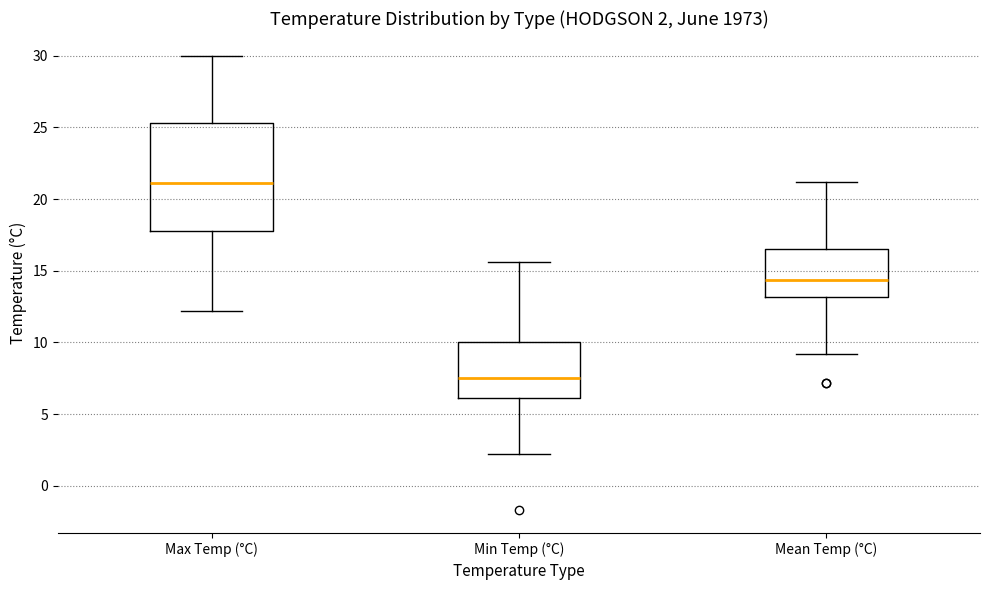

Which box has the lowest median line?

Min Temp (°C)